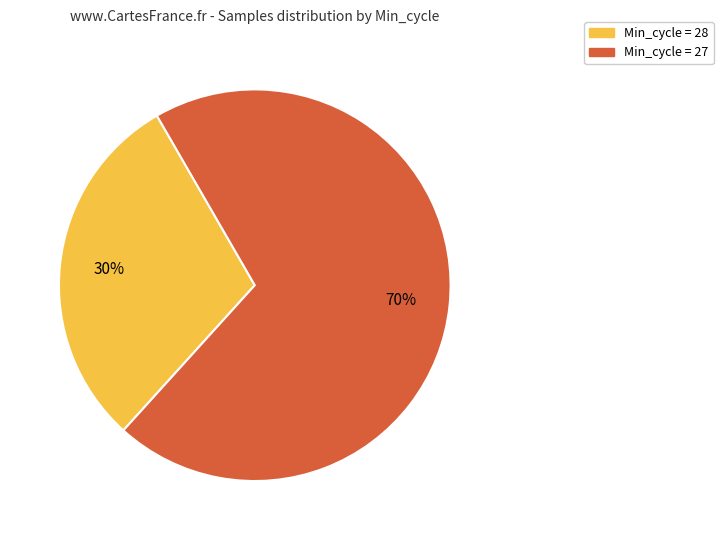

To the nearest percent, what is the difference between the largest and smallest slice percentages?

40%